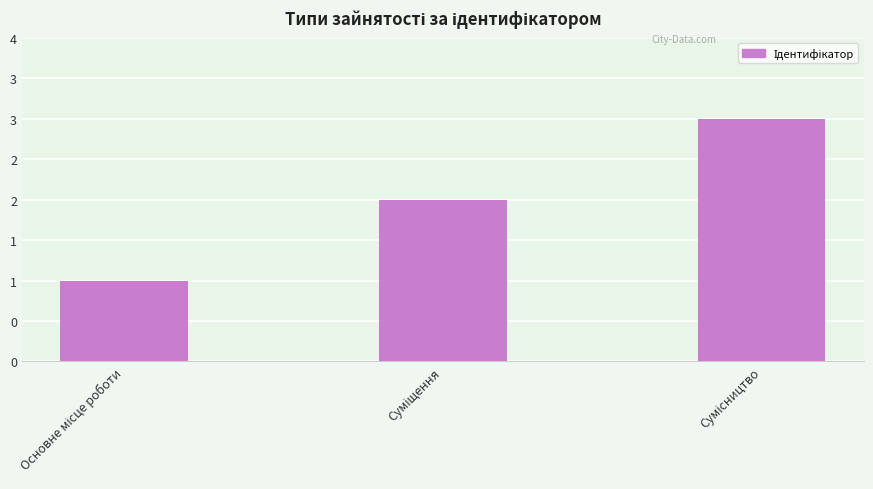

Which label corresponds to the largest value in the chart?

Сумісництво